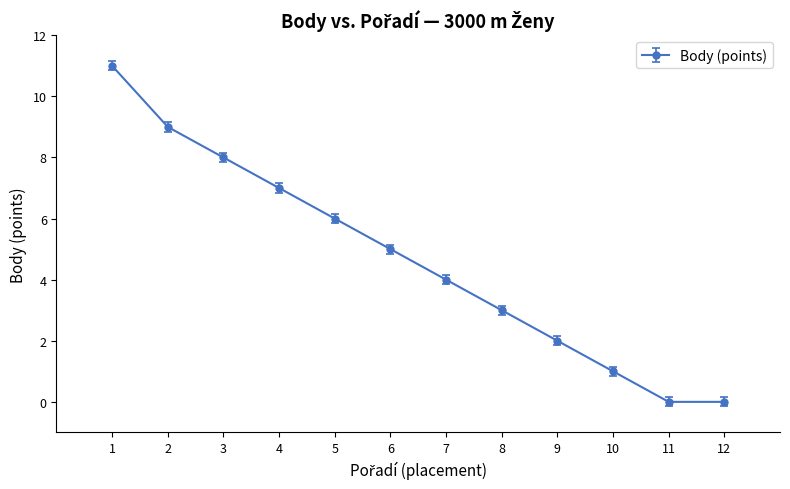

What is the ratio of the value at 7 to the value at 9?

2.0